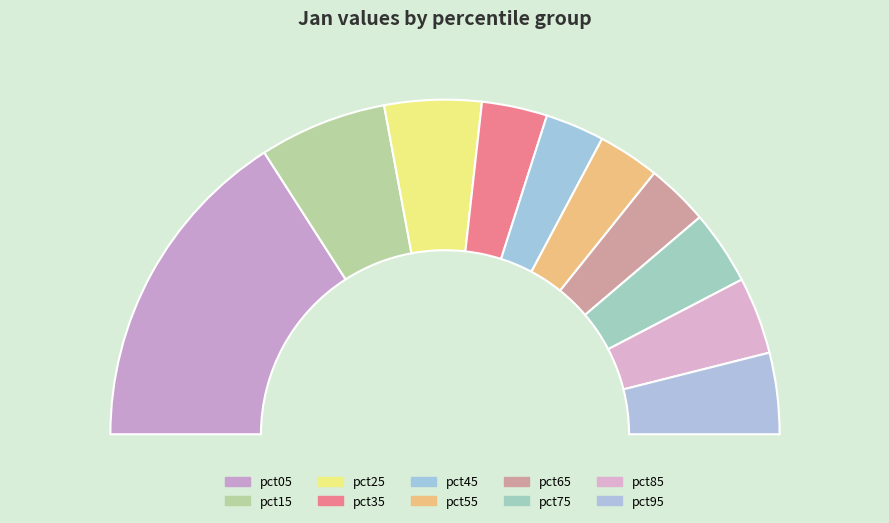

To the nearest percent, what is the average slice percentage?

10%